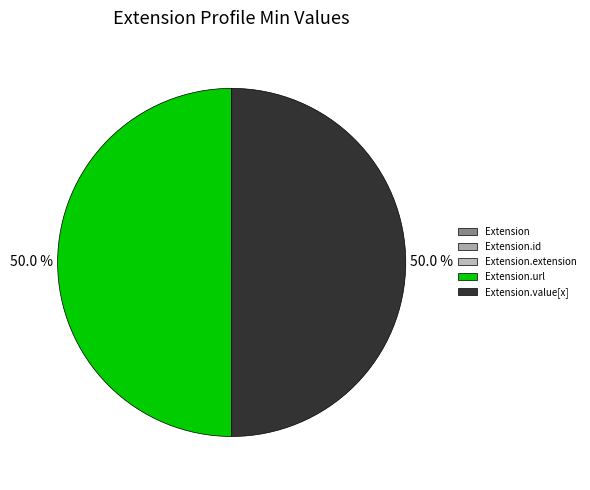

Does any single category account for the majority?

No